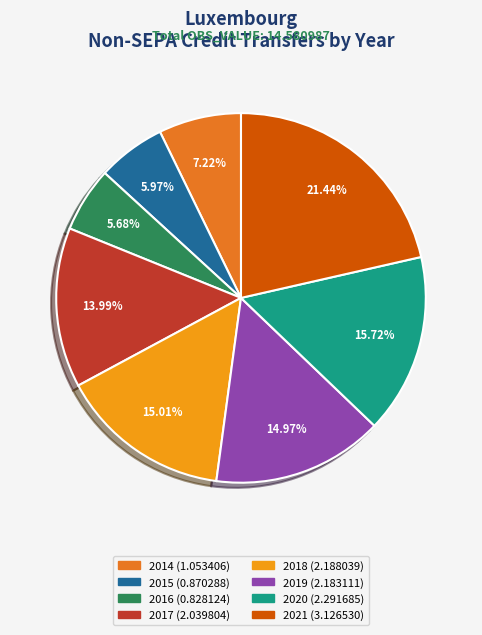

To the nearest percent, what portion does 2019 represent?

15%